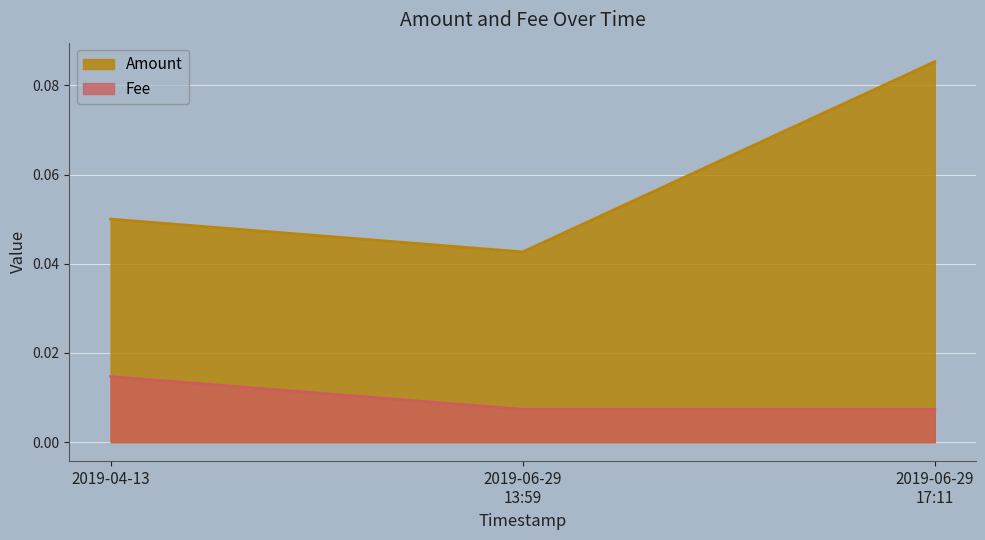

Rank the categories by Amount value from lowest to highest.

2019-06-29
13:59, 2019-04-13, 2019-06-29
17:11